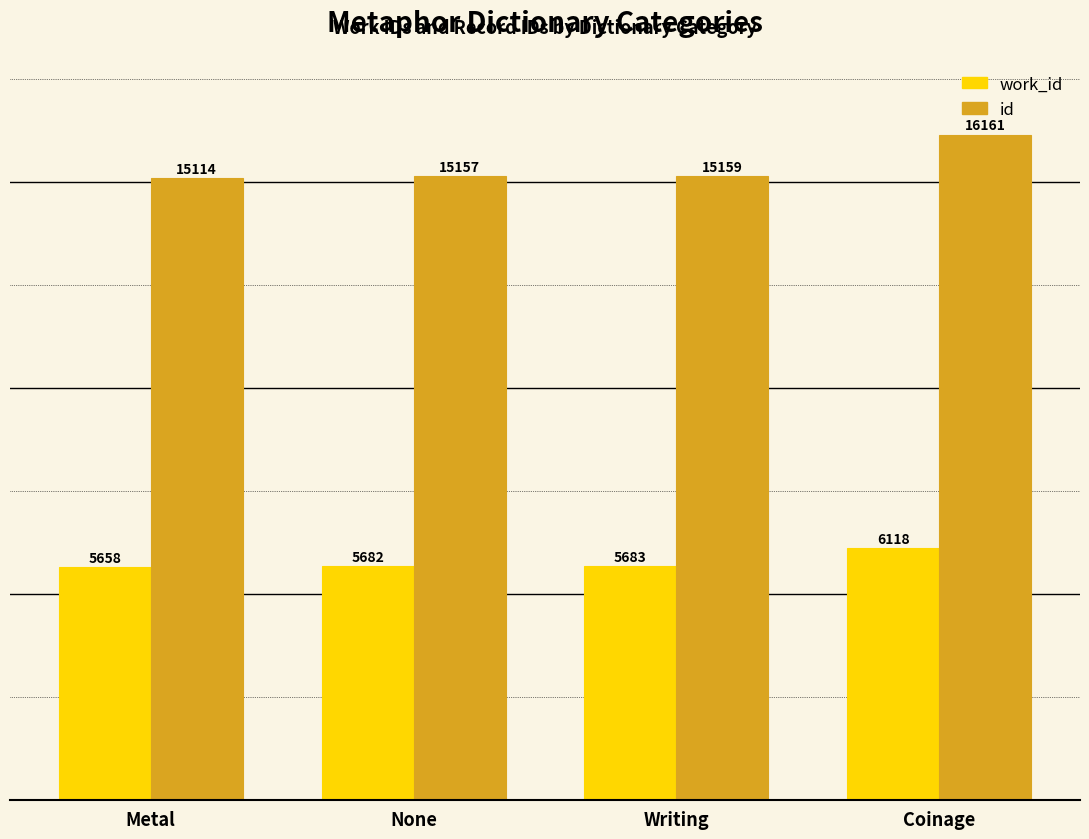

What is the value of the work_id bar at the 3rd from the left?

5683